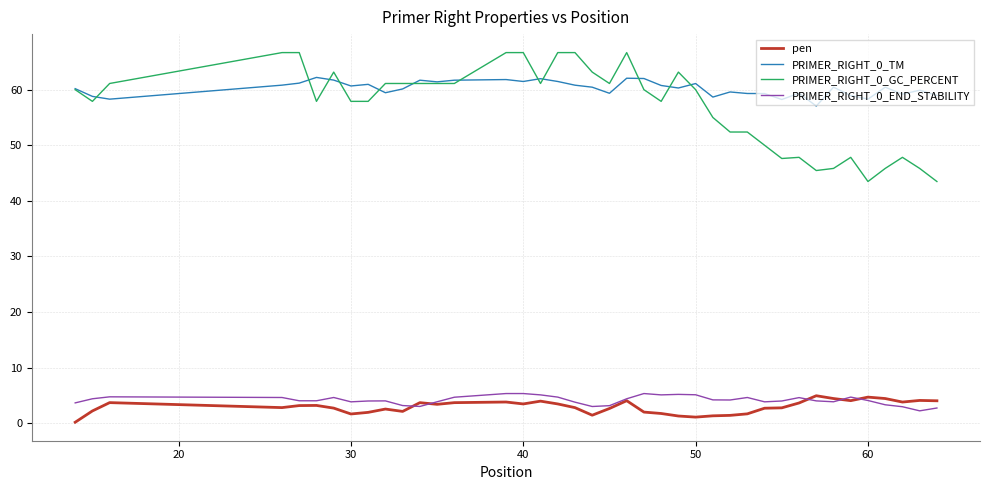

Which series has the largest range (max minus min)?

PRIMER_RIGHT_0_GC_PERCENT